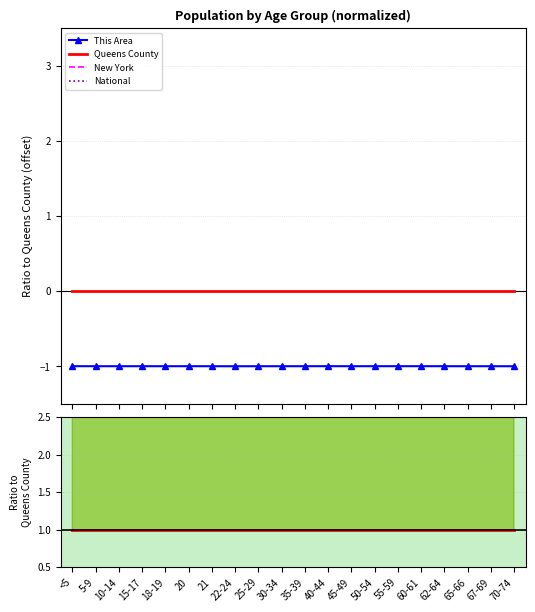

True or false: Queens County and This Area intersect in this chart.

False